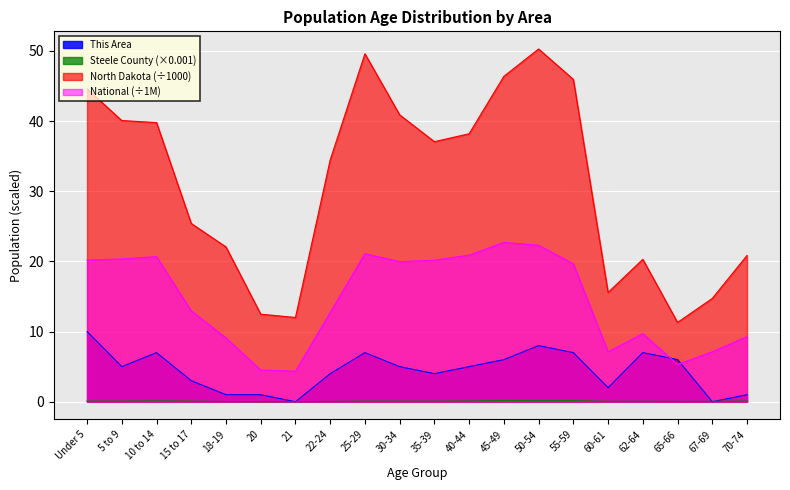

Reading left to right, list all the values displayed in this chart.

This Area: Under 5=10.0	5 to 9=5.0	10 to 14=7.0	15 to 17=3.0	18-19=1.0	20=1.0	21=0.0	22-24=4.0	25-29=7.0	30-34=5.0	35-39=4.0	40-44=5.0	45-49=6.0	50-54=8.0	55-59=7.0	60-61=2.0	62-64=7.0	65-66=6.0	67-69=0.0	70-74=1.0
Steele County: Under 5=0.1	5 to 9=0.1	10 to 14=0.1	15 to 17=0.1	18-19=0.0	20=0.0	21=0.0	22-24=0.0	25-29=0.1	30-34=0.1	35-39=0.1	40-44=0.1	45-49=0.2	50-54=0.2	55-59=0.2	60-61=0.1	62-64=0.1	65-66=0.1	67-69=0.1	70-74=0.1
North Dakota: Under 5=44.6	5 to 9=40.1	10 to 14=39.8	15 to 17=25.4	18-19=22.1	20=12.5	21=12.0	22-24=34.5	25-29=49.6	30-34=40.9	35-39=37.1	40-44=38.2	45-49=46.4	50-54=50.3	55-59=45.9	60-61=15.6	62-64=20.3	65-66=11.3	67-69=14.7	70-74=20.8
National: Under 5=20.2	5 to 9=20.3	10 to 14=20.7	15 to 17=13.0	18-19=9.1	20=4.5	21=4.4	22-24=12.7	25-29=21.1	30-34=20.0	35-39=20.2	40-44=20.9	45-49=22.7	50-54=22.3	55-59=19.7	60-61=7.1	62-64=9.7	65-66=5.3	67-69=7.1	70-74=9.3